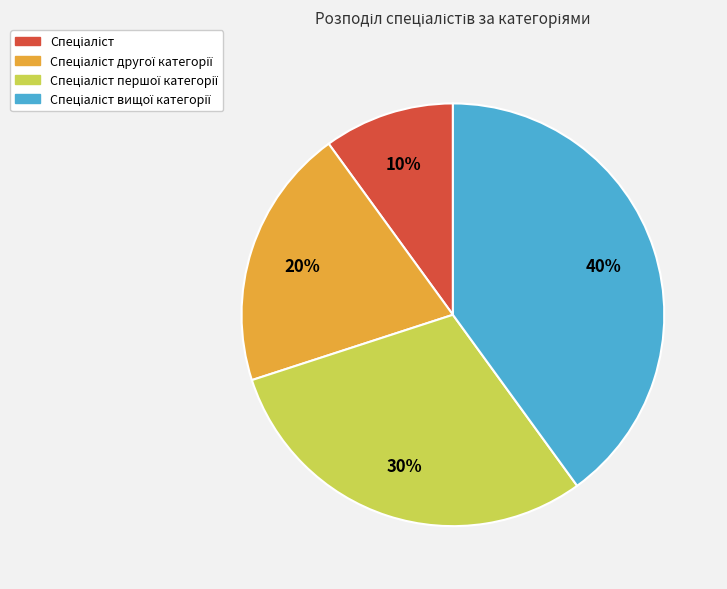

Count the number of slices in the pie.

4